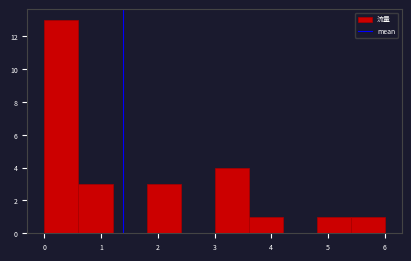

Reading left to right, list every bar in this chart as the range it spans on the x-axis followed by its height. The values are not printed on the chart, so give them approximately, as read against the axis.

0.0 to 0.6: 13
0.6 to 1.2: 3
1.2 to 1.8: 0
1.8 to 2.4: 3
2.4 to 3.0: 0
3.0 to 3.6: 4
3.6 to 4.2: 1
4.2 to 4.8: 0
4.8 to 5.4: 1
5.4 to 6.0: 1